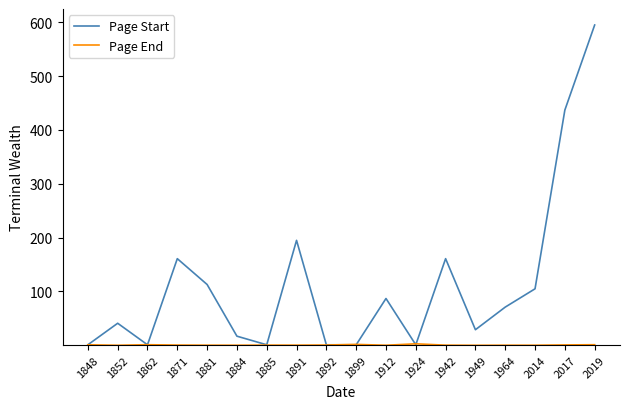

True or false: Page Start has a value of 1.0 at 1892.

True